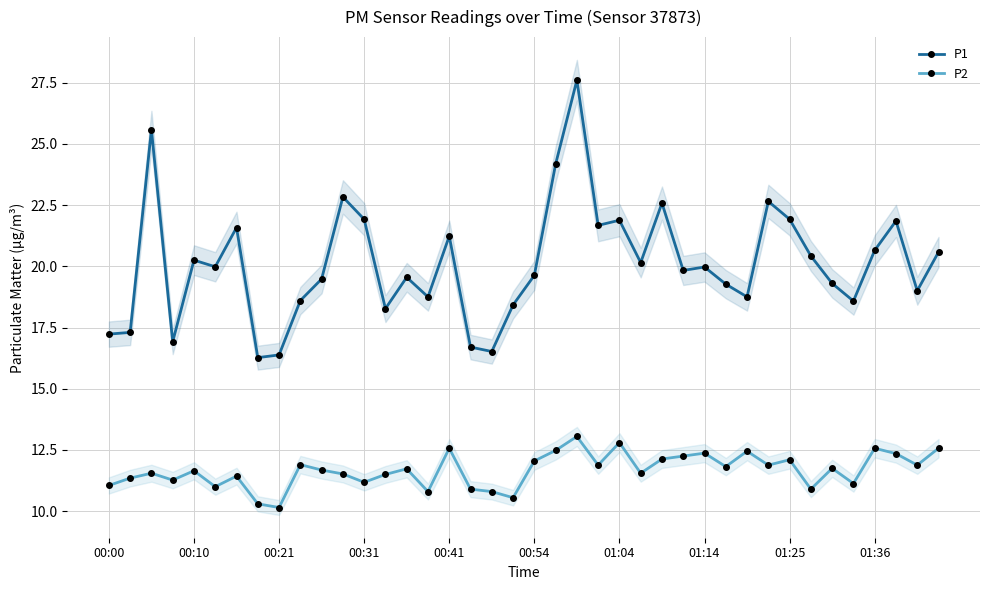

What is the spread (max minus min) of values at 15?

7.9